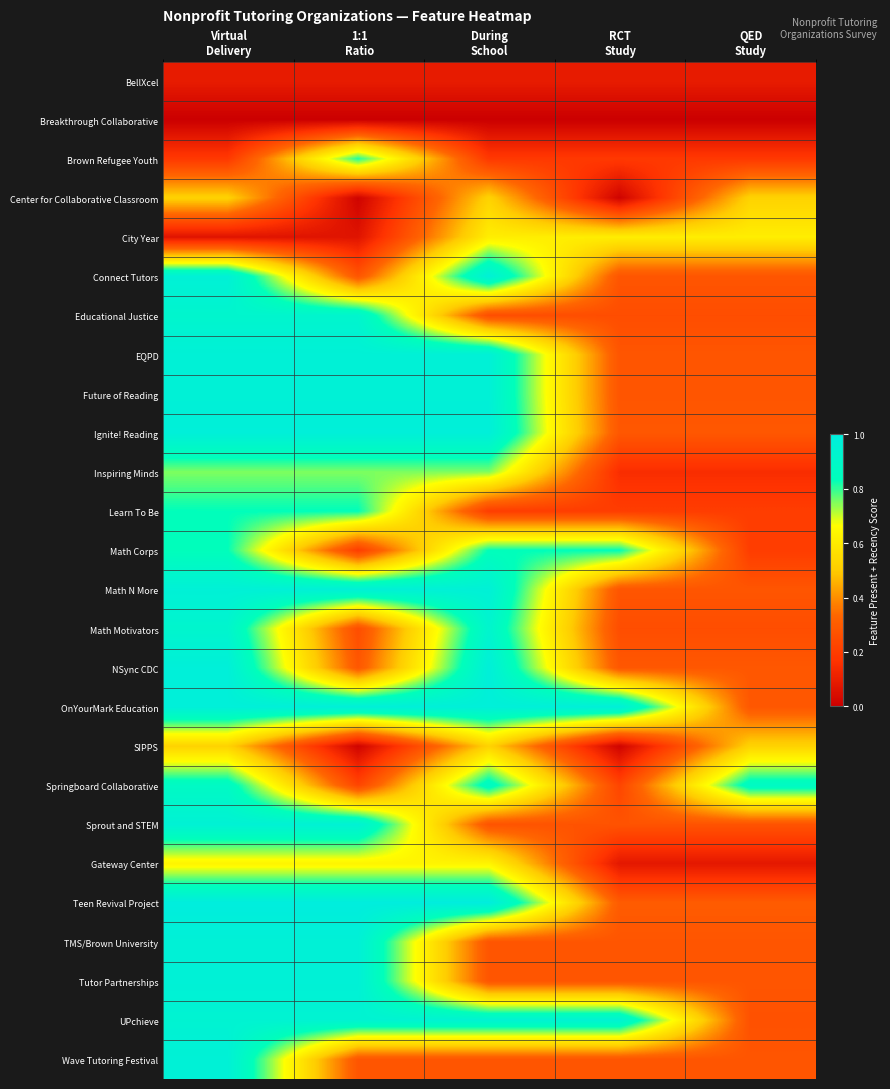

Rank the series at 1:1 Ratio from lowest to highest value.

Breakthrough Collaborative, Center for Collaborative Classroom, SIPPS, City Year, BellXcel, Math Corps, Springboard Collaborative, Math Motivators, Connect Tutors, Wave Tutoring Festival, NSync CDC, Gateway Center, Inspiring Minds, Brown Refugee Youth, Learn To Be, Educational Justice, UPchieve, Sprout and STEM, EQPD, Future of Reading, Math N More, TMS/Brown University, Tutor Partnerships, Ignite! Reading, OnYourMark Education, Teen Revival Project